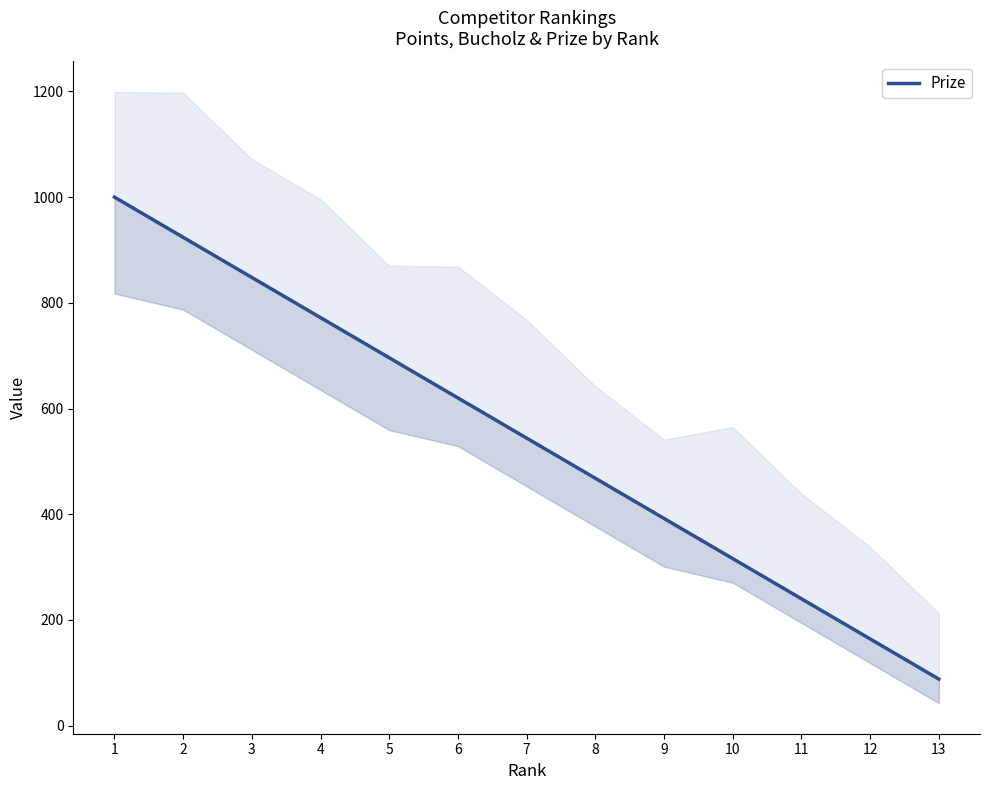

Rank the categories by value from lowest to highest.

13, 12, 11, 10, 9, 8, 7, 6, 5, 4, 3, 2, 1